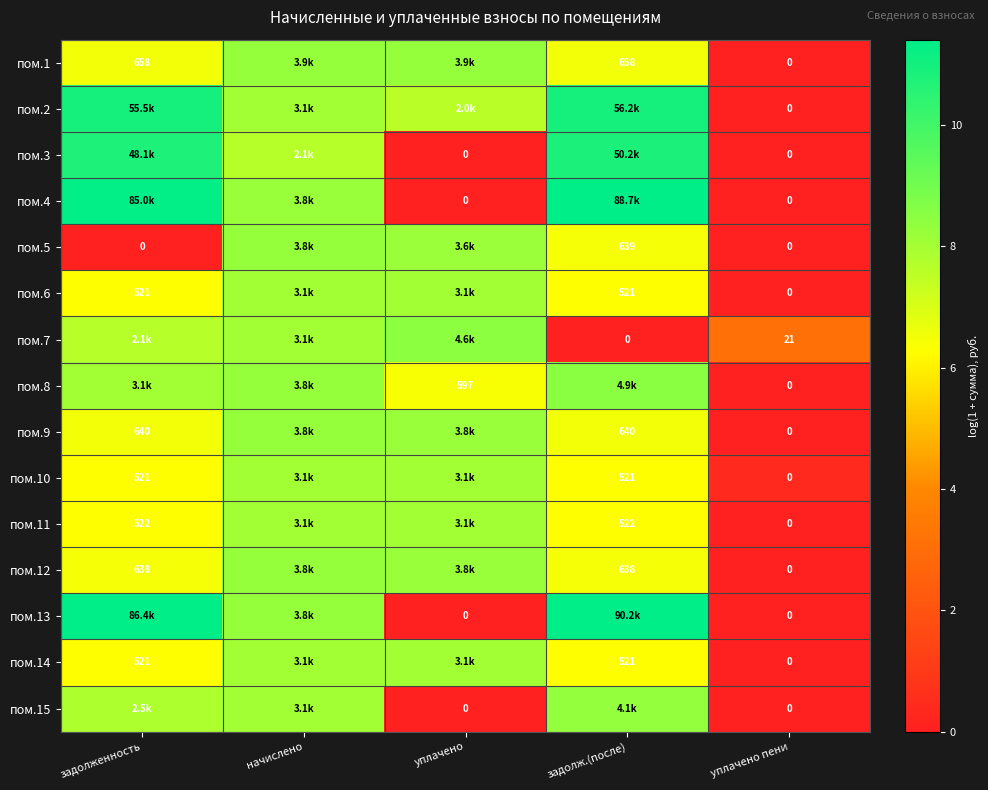

How many values in the пом.5 series exceed 6?

3